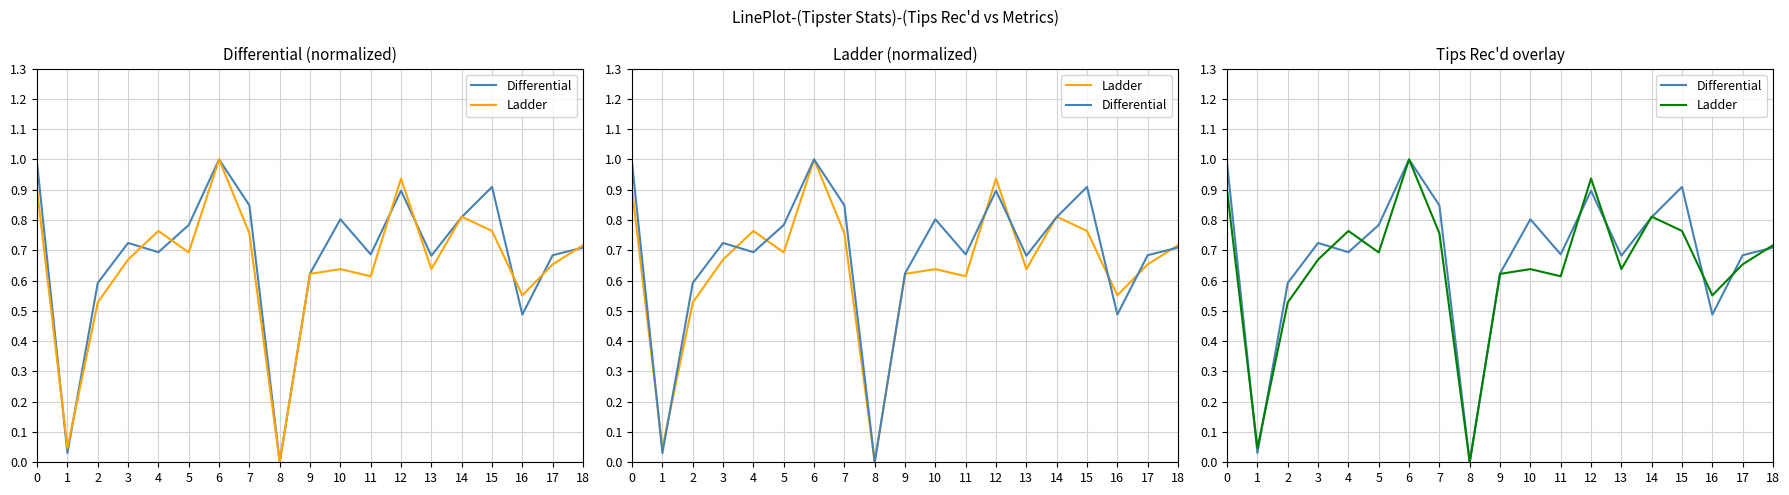

At how many categories does at least one series exceed 0?

18